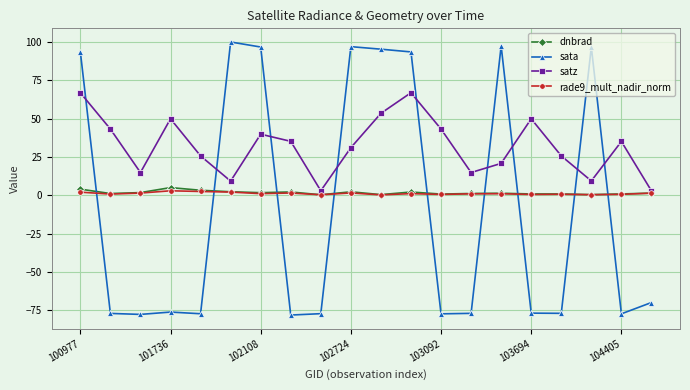

Which series ends up on top after the final intersection of sata and dnbrad?

dnbrad